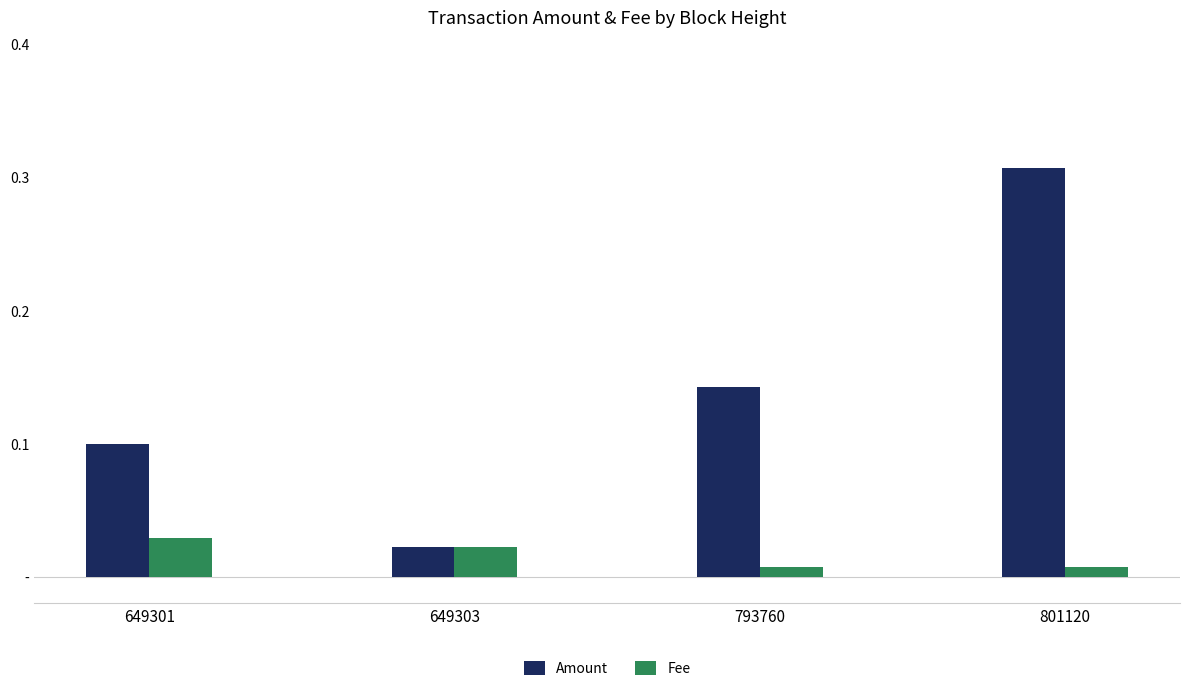

Are the bars grouped side by side (vs. stacked)?

Yes